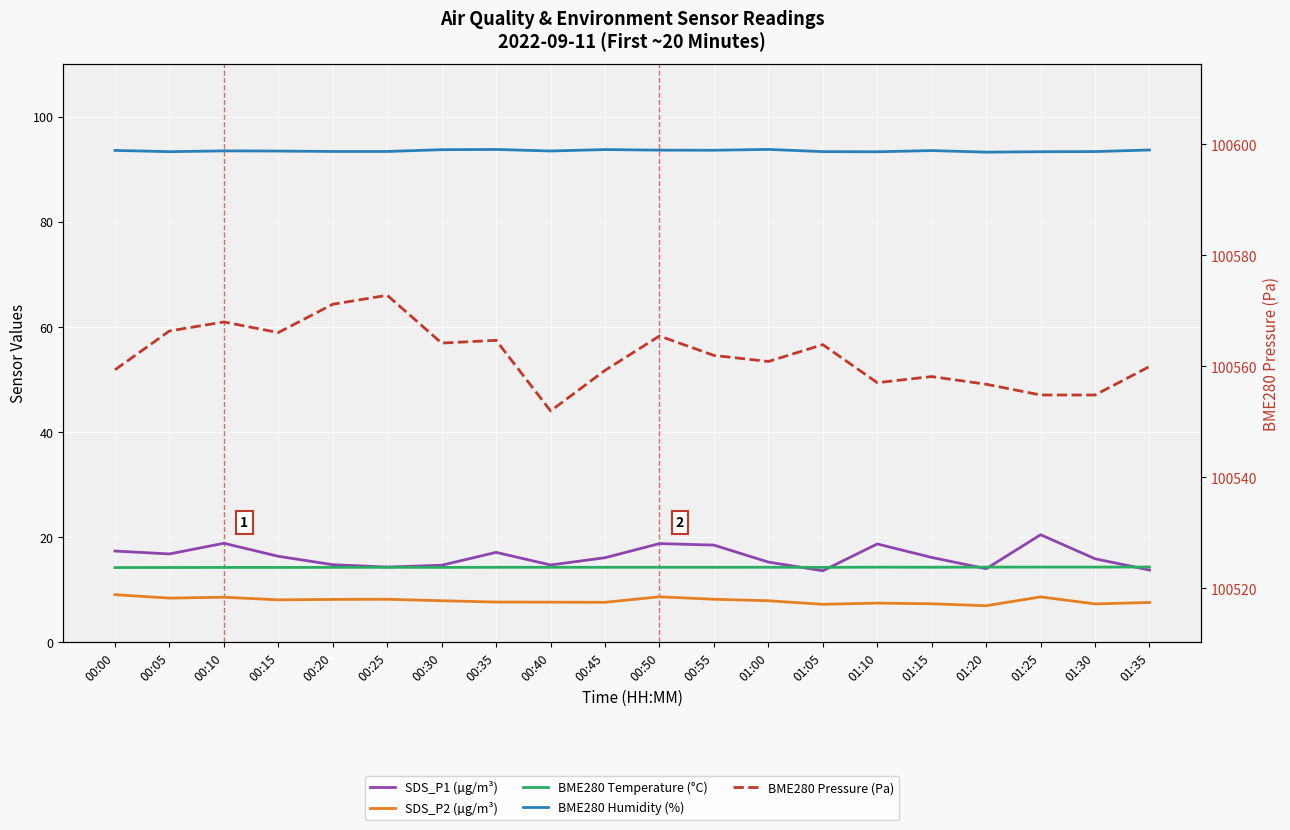

True or false: BME280 Temperature (°C) has a value of 4.6 at 00:20.

False